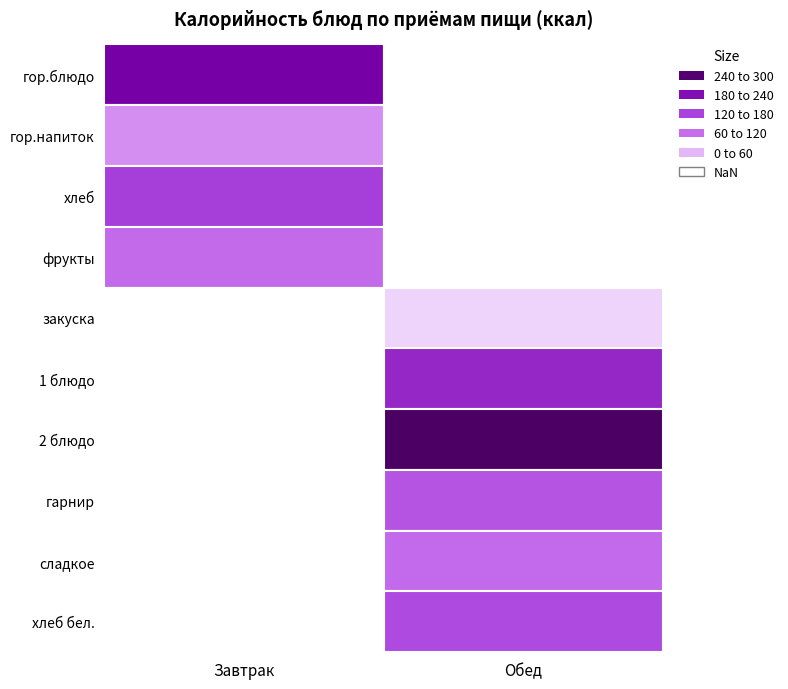

At which label does Завтрак first exceed 157?

гор.блюдо